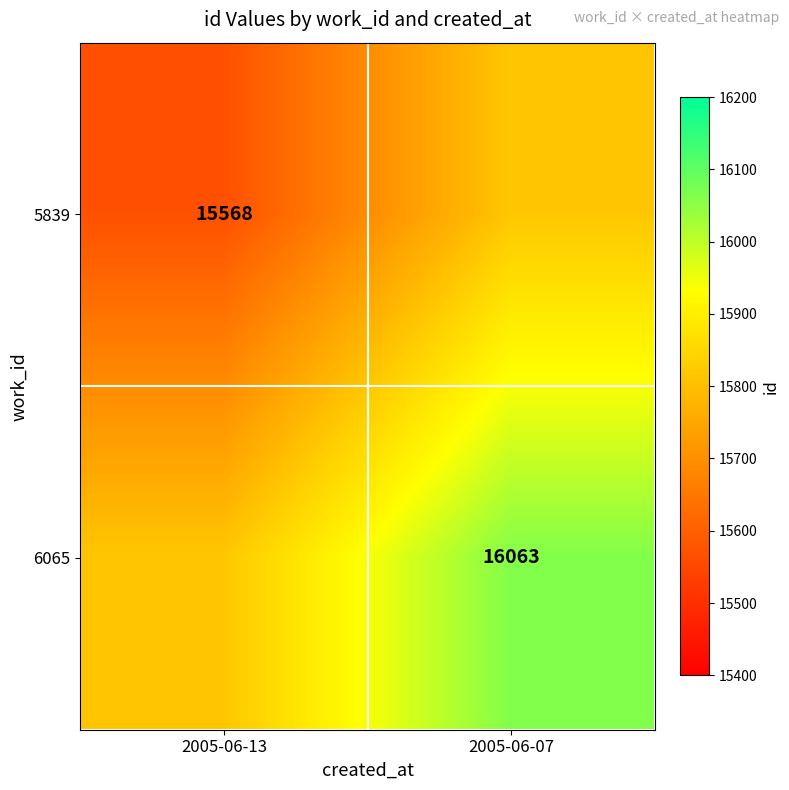

The value of 5839 at 2005-06-13 is 15568.0. True or false?

True